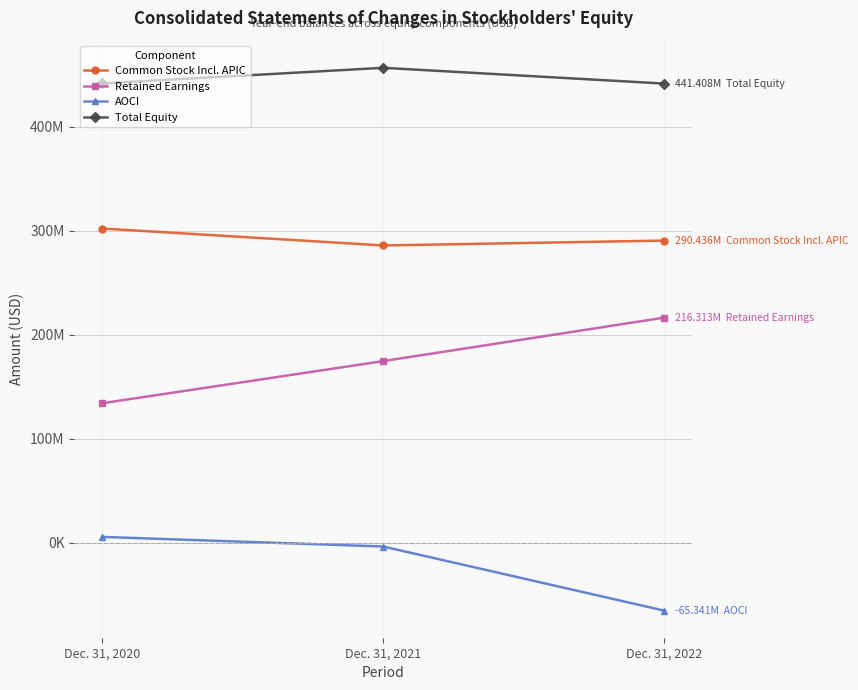

At which label does Retained Earnings reach its peak?

Dec. 31, 2022